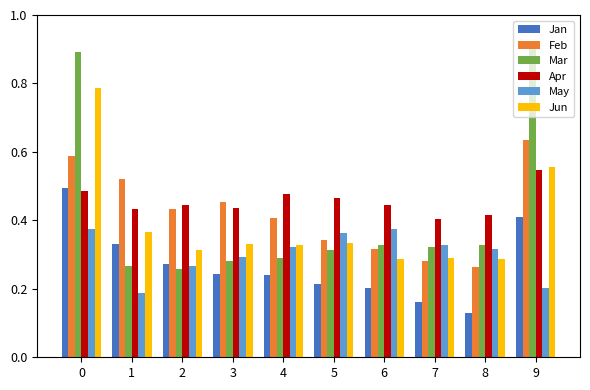

Which label corresponds to the largest value in the chart?

9